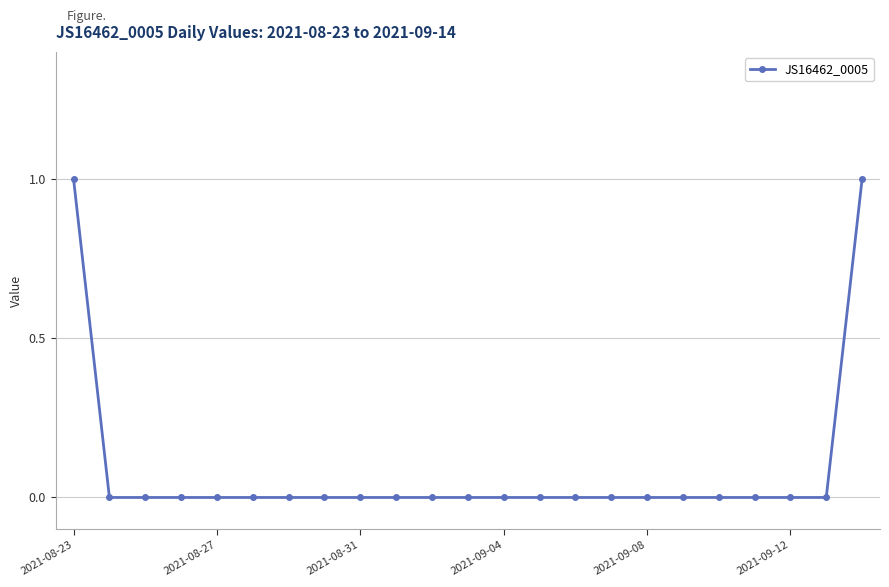

Reading right to left, list all the values displayed in this chart.

1	0	0	0	0	0	0	0	0	0	0	0	0	0	0	0	0	0	0	0	0	0	1